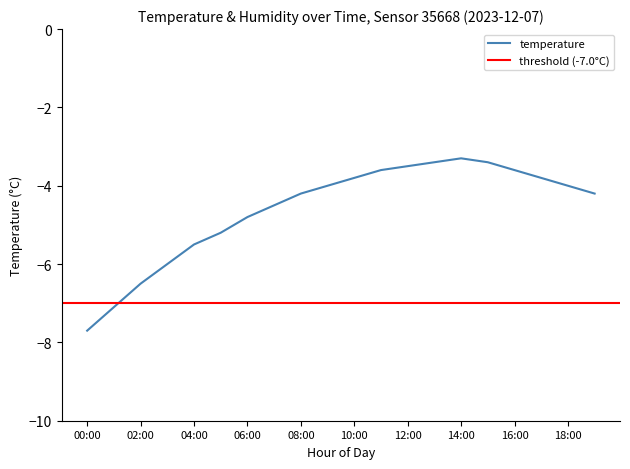

Reading left to right, what are all the values shown in this chart?

00:00=-7.7	01:00=-7.1	02:00=-6.5	03:00=-6.0	04:00=-5.5	05:00=-5.2	06:00=-4.8	07:00=-4.5	08:00=-4.2	09:00=-4.0	10:00=-3.8	11:00=-3.6	12:00=-3.5	13:00=-3.4	14:00=-3.3	15:00=-3.4	16:00=-3.6	17:00=-3.8	18:00=-4.0	19:00=-4.2